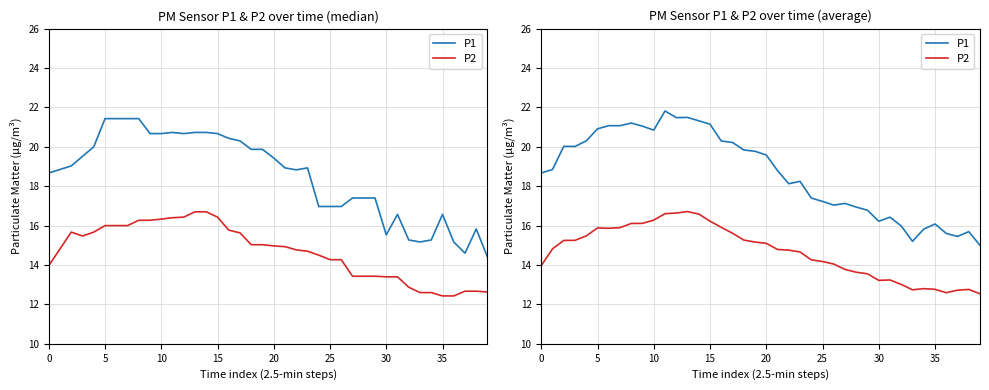

True or false: P1 and P2 cross at least once.

False